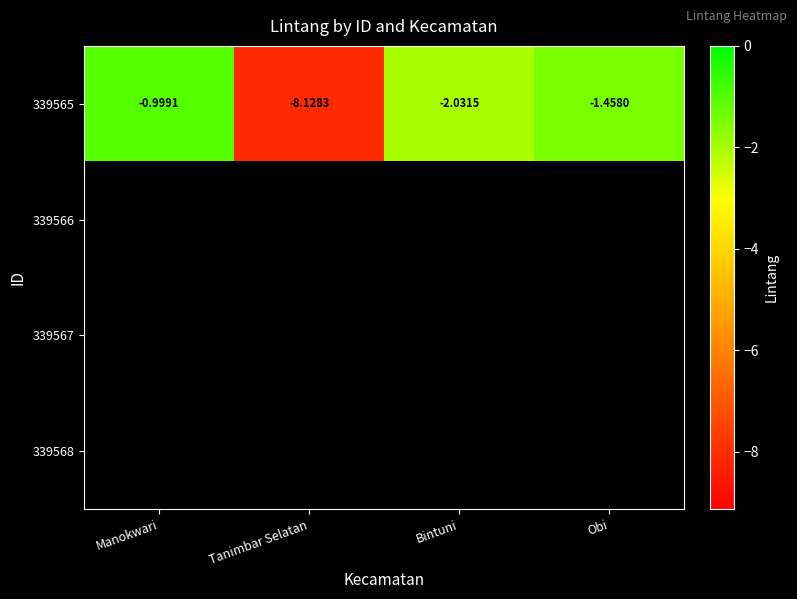

At which label does 339565 reach its peak?

Manokwari